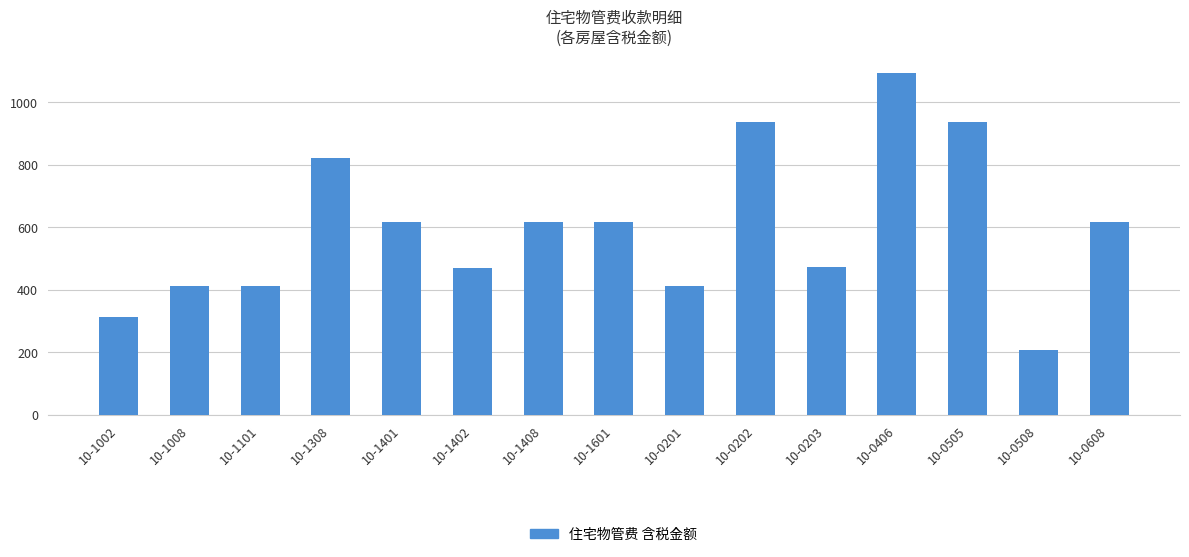

What is the label of the 14th bar from the right?

10-1008